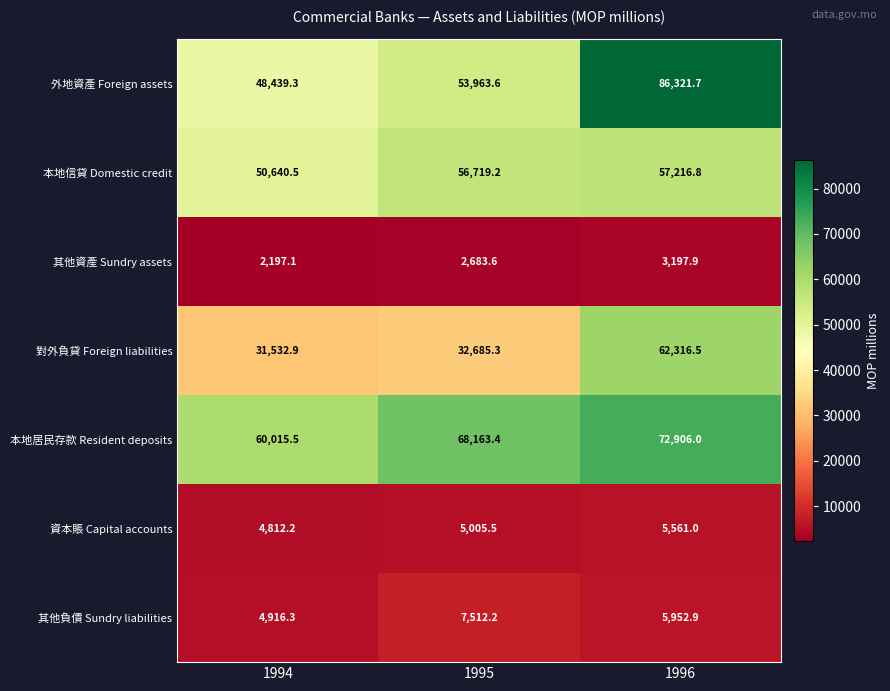

At which label is 本地居民存款 Resident deposits closest to 66460?

1995